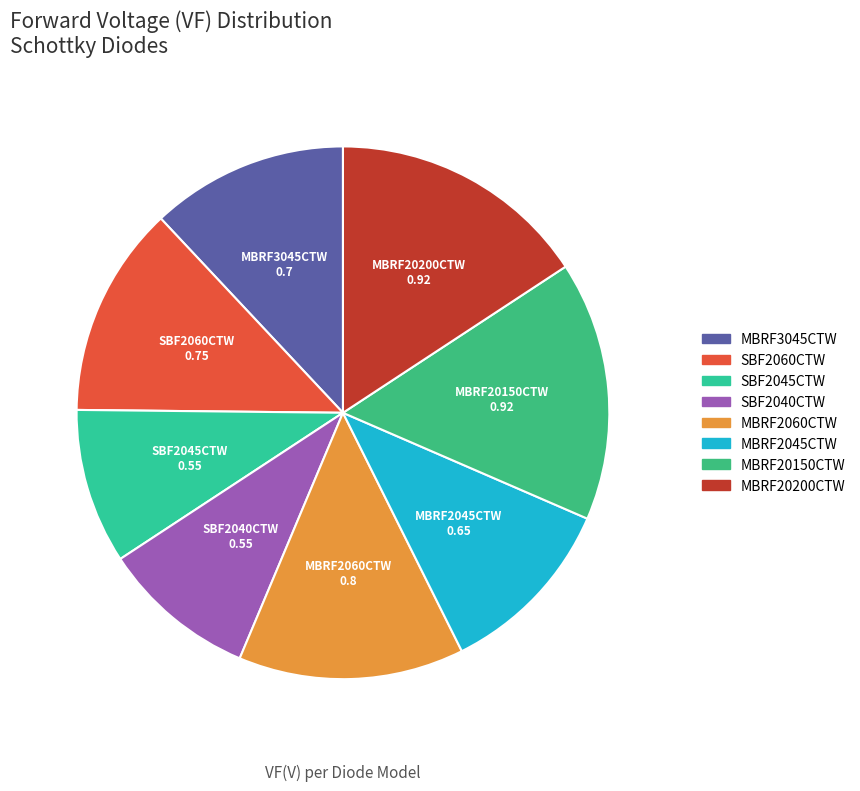

Does MBRF20150CTW account for over 50% of the chart?

No